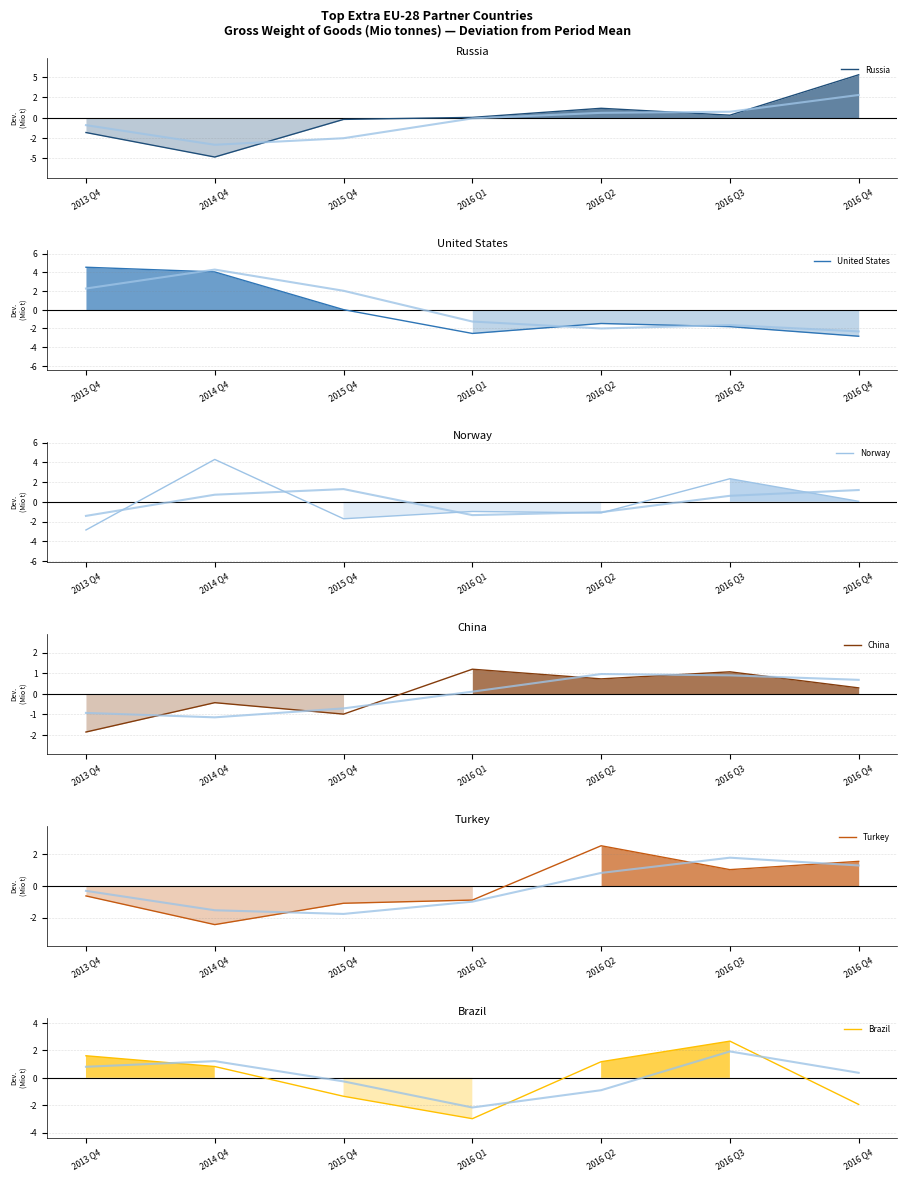

In Brazil, how many points are higher than both neighbors (excluding endpoints)?

1